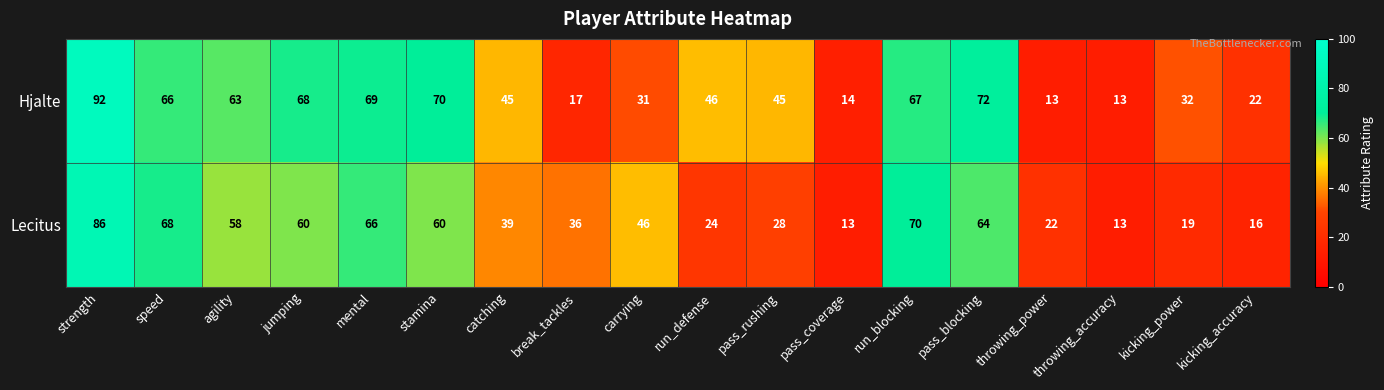

The value of Hjalte at kicking_accuracy is 30. True or false?

False